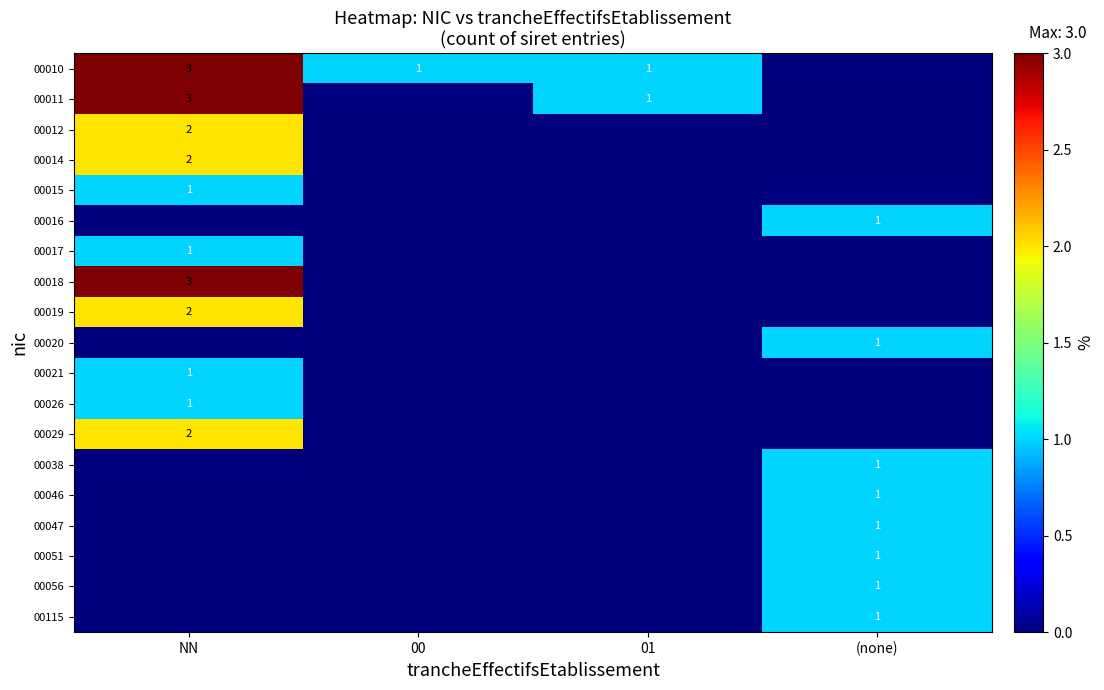

The 00021 series shows 1 at NN. True or false?

True